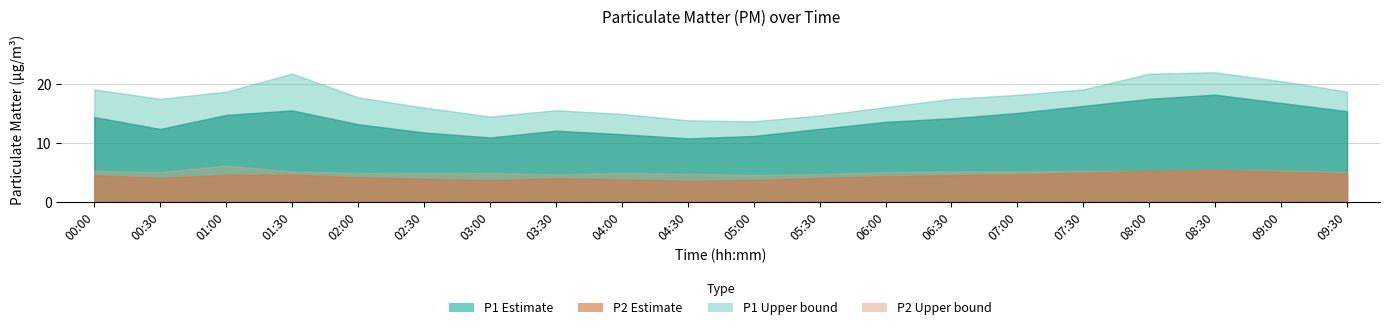

What is the total value across all series at 02:00?

40.1